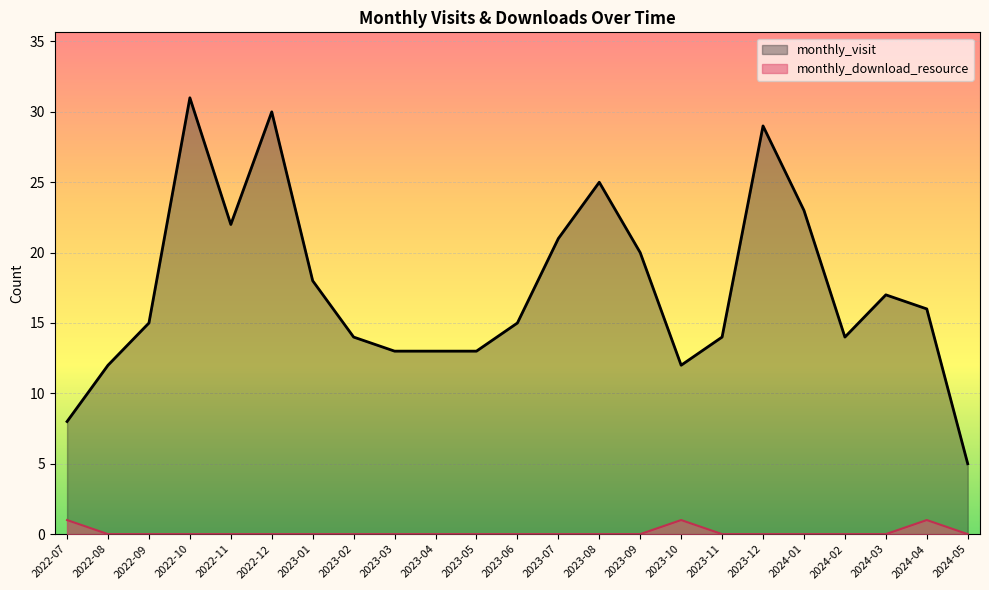

How many distinct data groups are displayed?

2